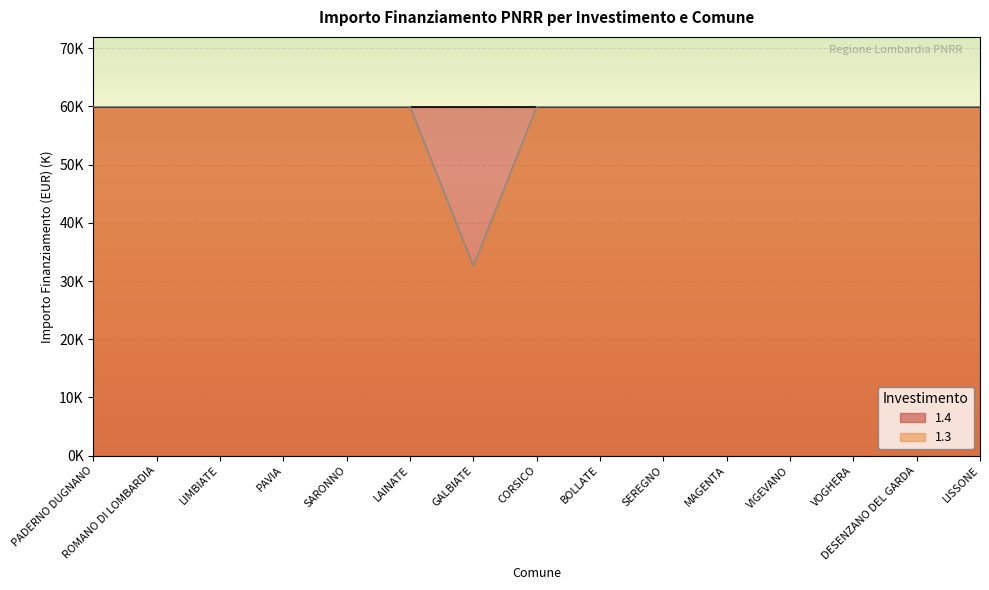

Reading left to right, what are all the values shown in this chart?

60.0	60.0	60.0	60.0	60.0	60.0	32.6	60.0	60.0	60.0	60.0	60.0	60.0	60.0	60.0